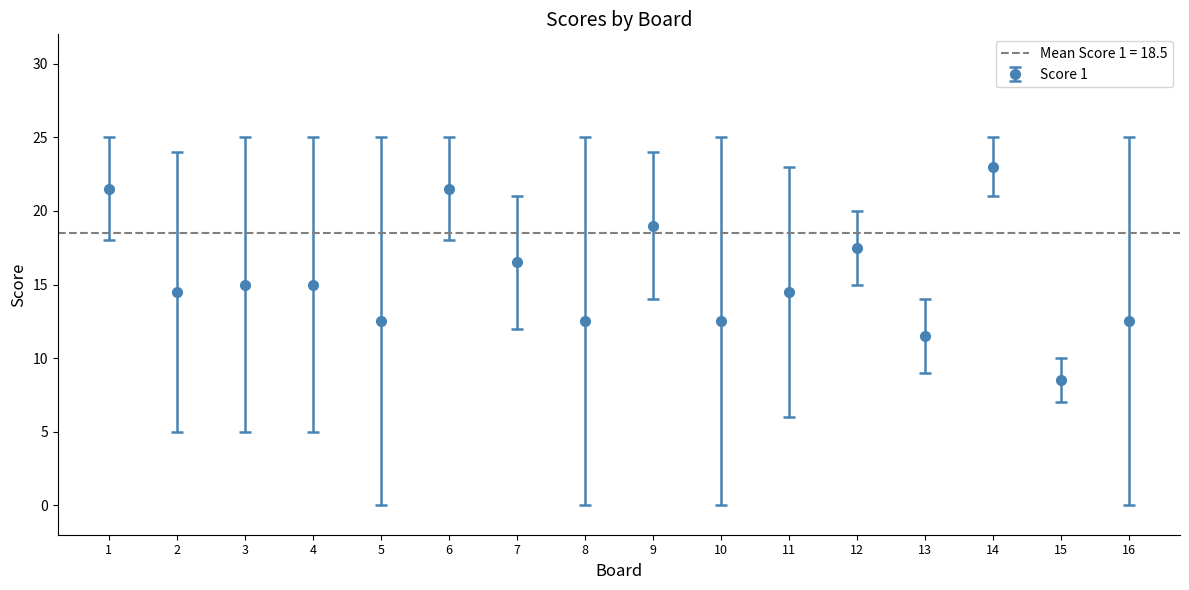

What is the maximum value for Score 1?

23.0